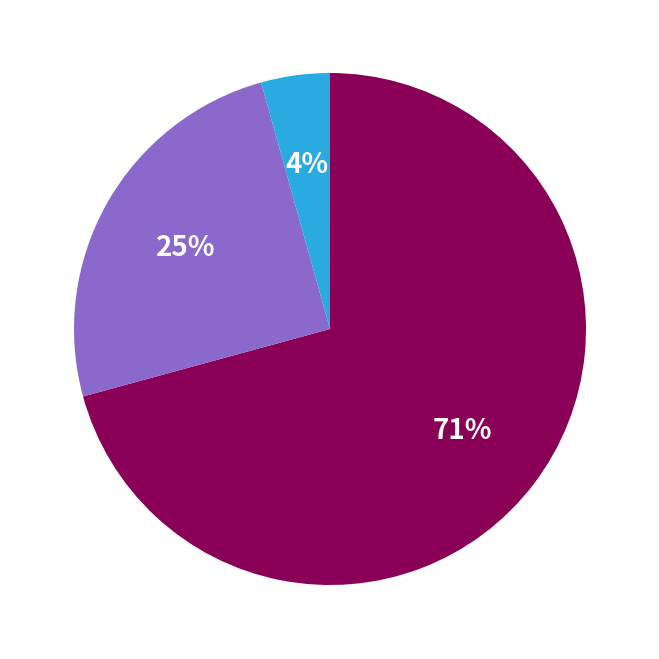

To the nearest percent, what is the average slice percentage?

33%